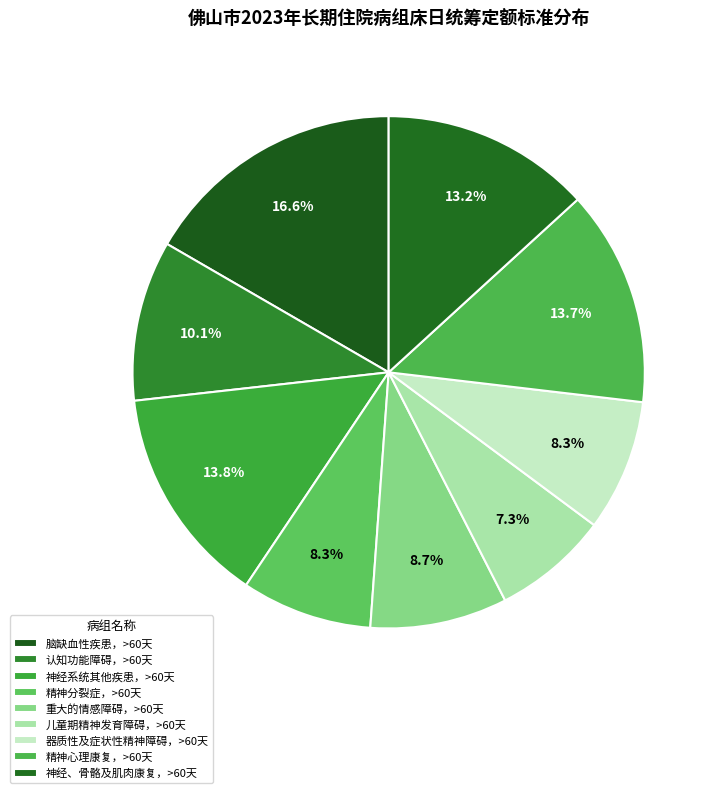

To the nearest percent, what portion does 神经系统其他疾患，>60天 represent?

14%